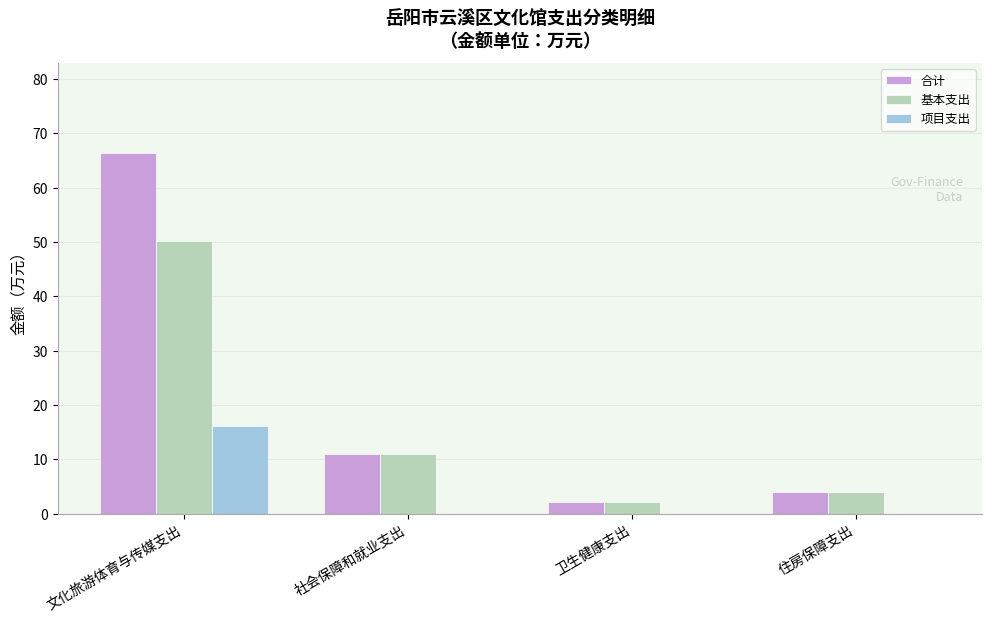

What are all the series names shown in the legend?

合计, 基本支出, 项目支出